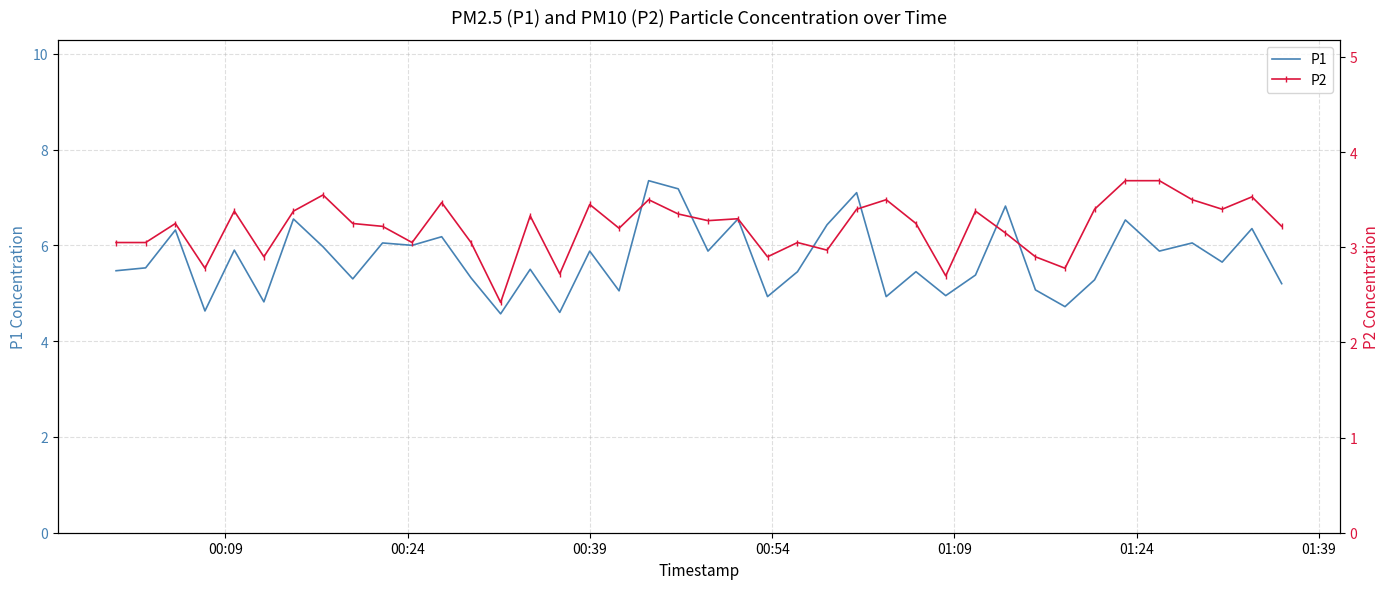

True or false: P2 has more than 0 points higher than both neighbors.

True